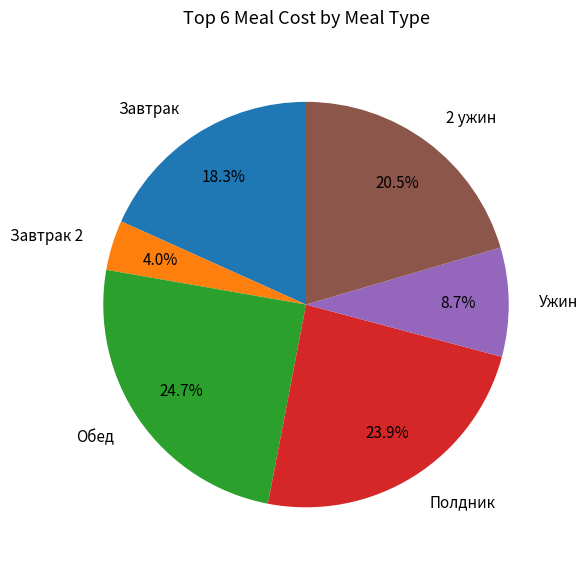

The Полдник slice represents 24% of the pie. True or false?

True